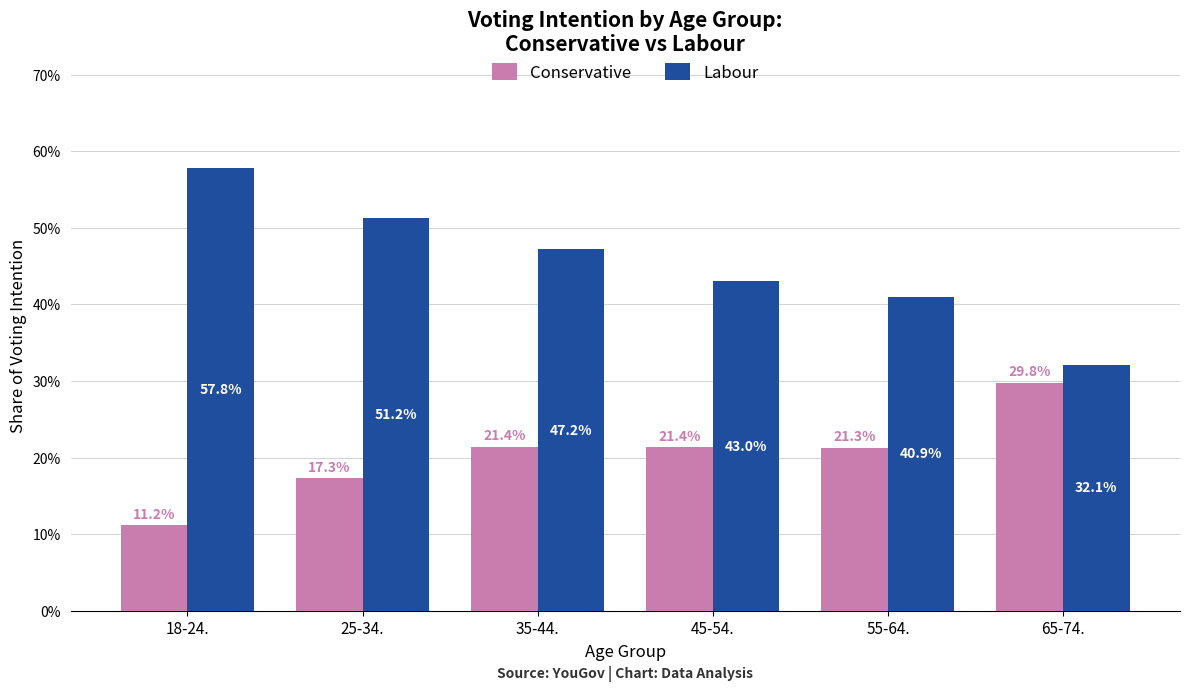

What is the label of the 3rd bar from the left?

35-44.